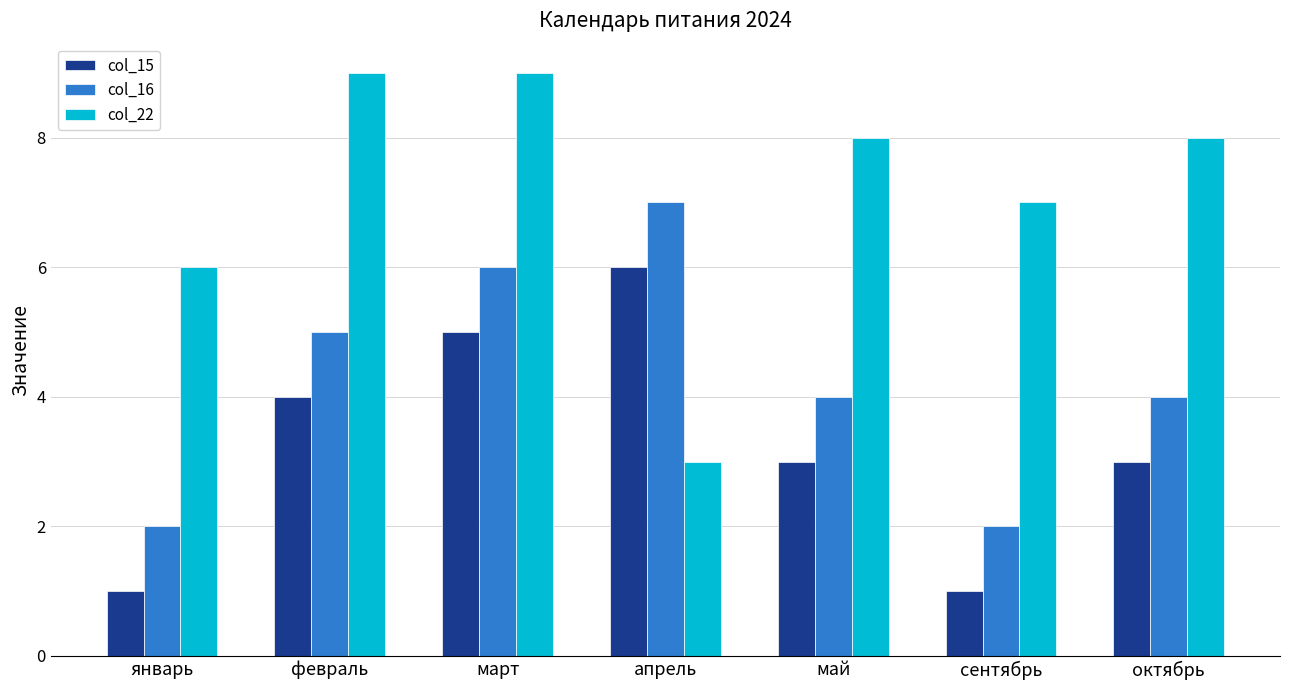

Reading left to right, list all the values displayed in this chart.

col_15: 1	4	5	6	3	1	3
col_16: 2	5	6	7	4	2	4
col_22: 6	9	9	3	8	7	8